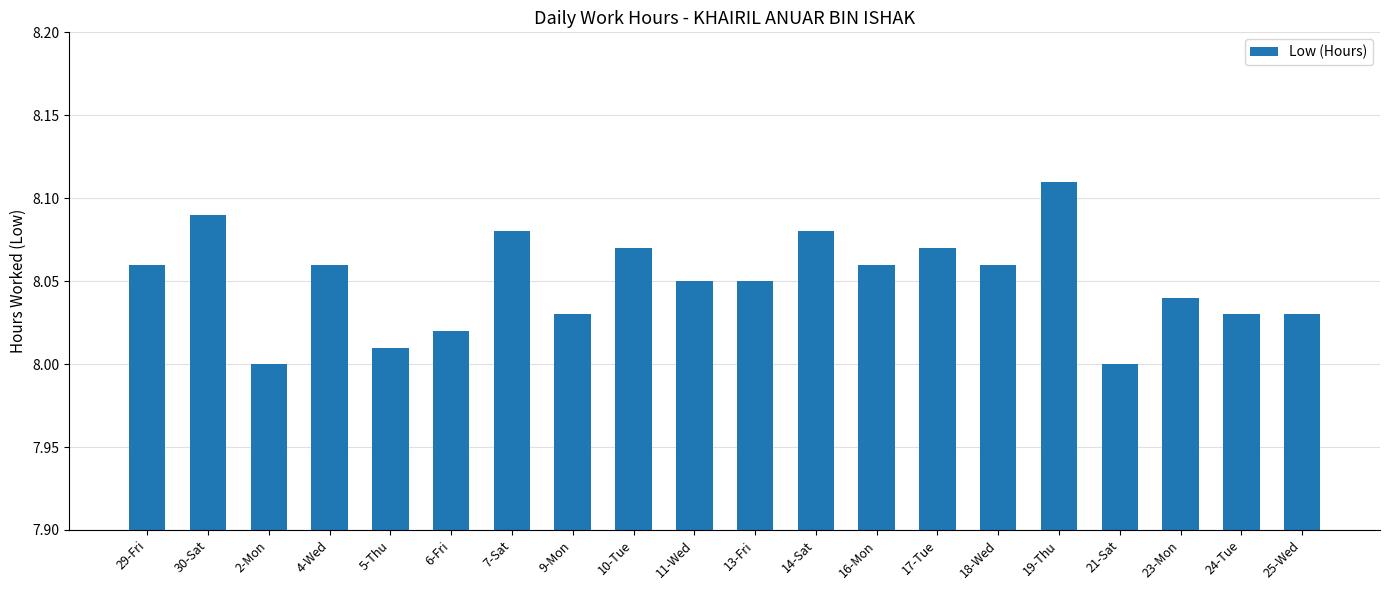

What is the ratio of the value at 24-Tue to the value at 17-Tue?

1.0